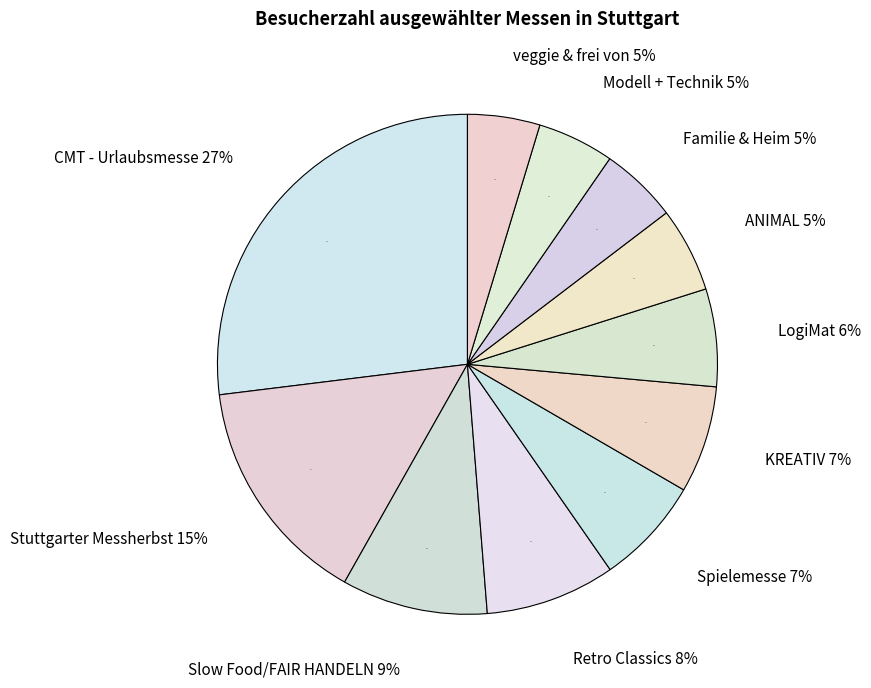

Is there any slice that represents more than half of the pie?

No